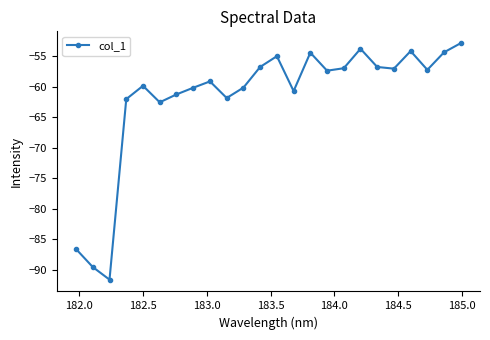

True or false: there are more than 2 points higher than both neighbors.

True